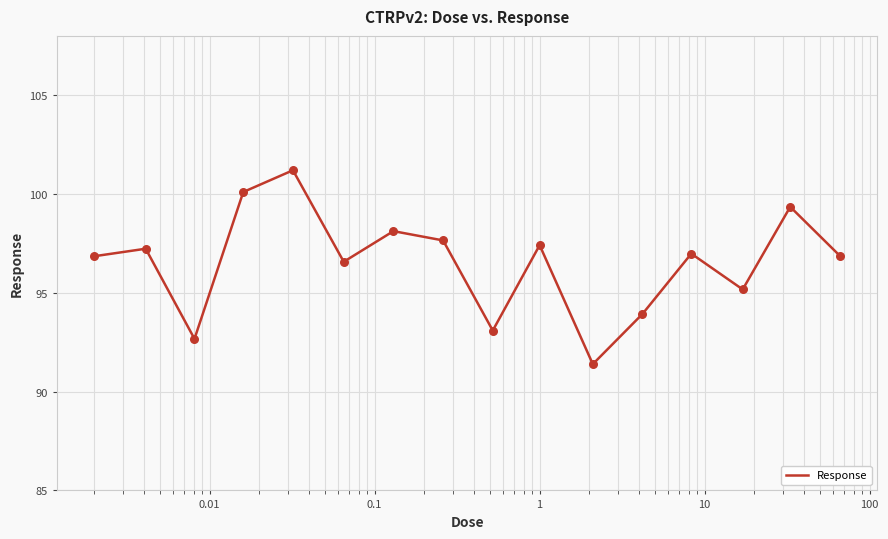

What is the greatest value displayed?

101.2